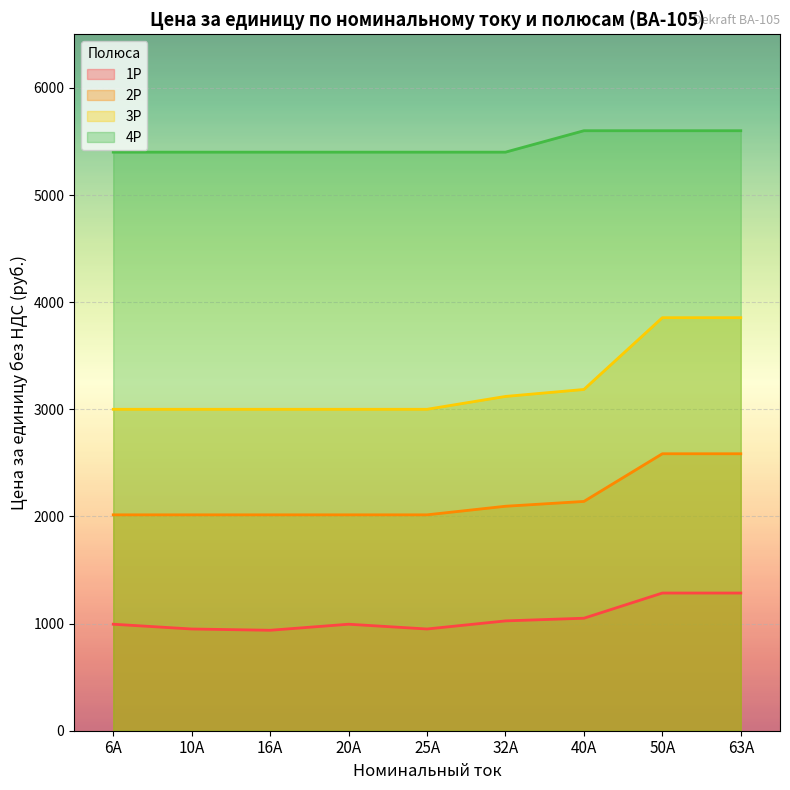

The 2P series shows 2015.0 at 6A. True or false?

True